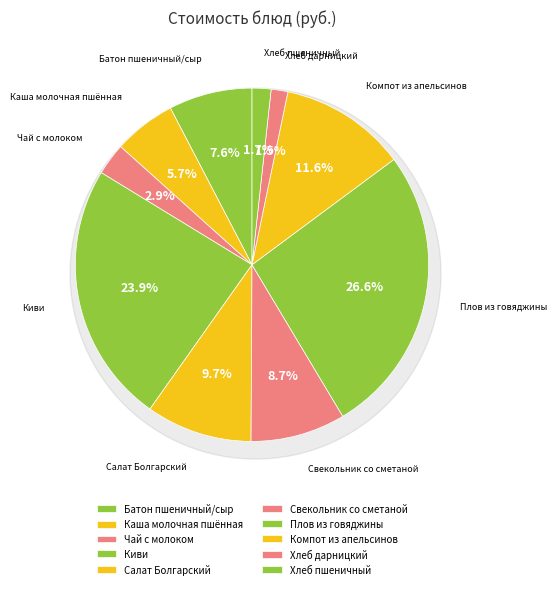

Rank the categories by value from lowest to highest.

Хлеб дарницкий, Хлеб пшеничный, Чай с молоком, Каша молочная пшённая, Батон пшеничный/сыр, Свекольник со сметаной, Салат Болгарский, Компот из апельсинов, Киви, Плов из говяджины